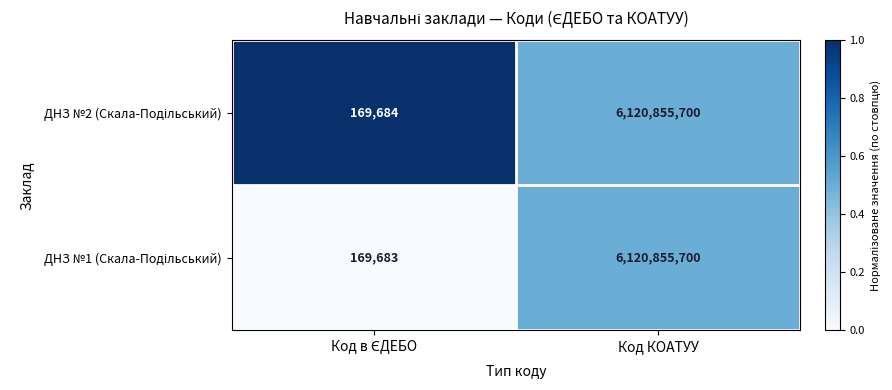

What is the greatest value displayed?

6120855700